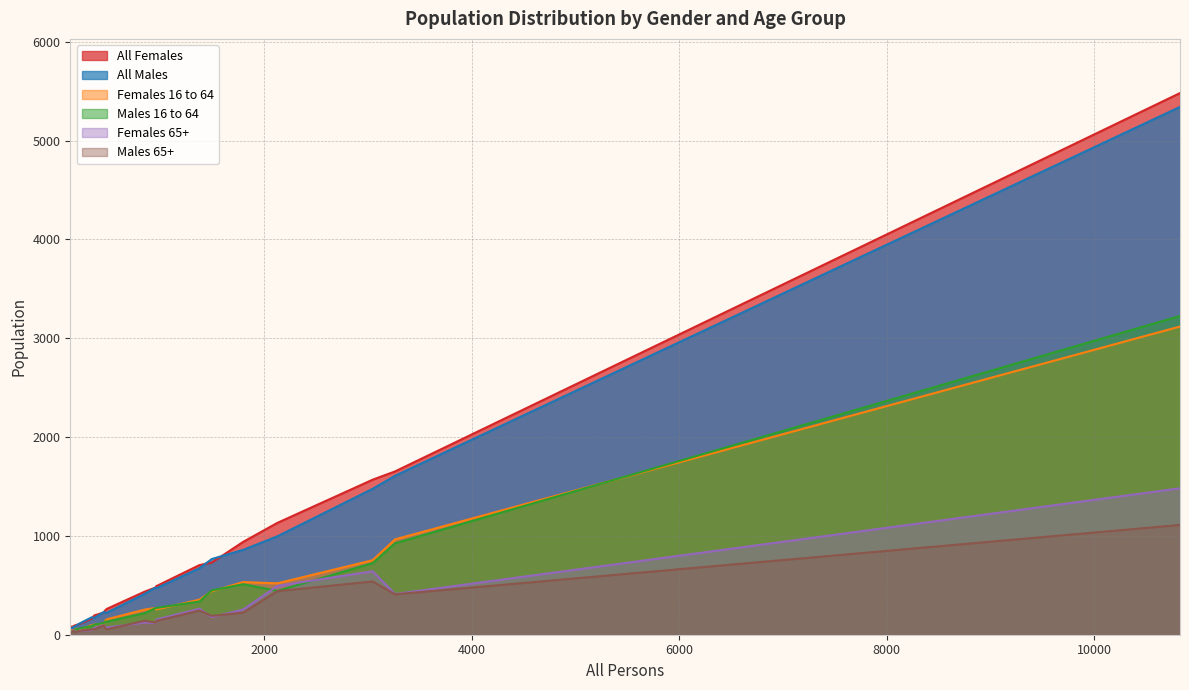

What is the value of the Females 16 to 64 point at the 1st from the left?

51